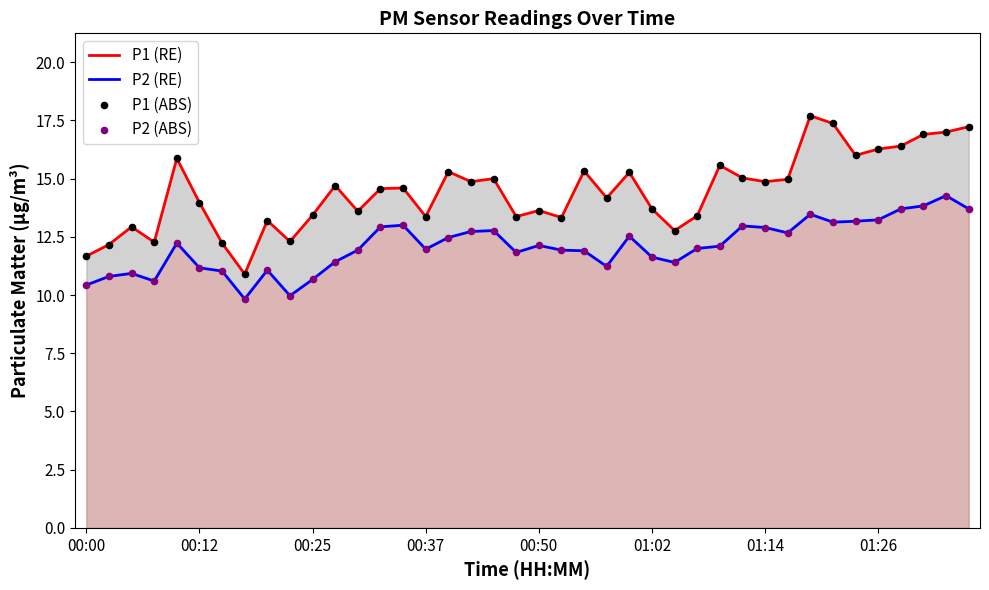

Which series has the largest total across all categories?

P1 (RE)